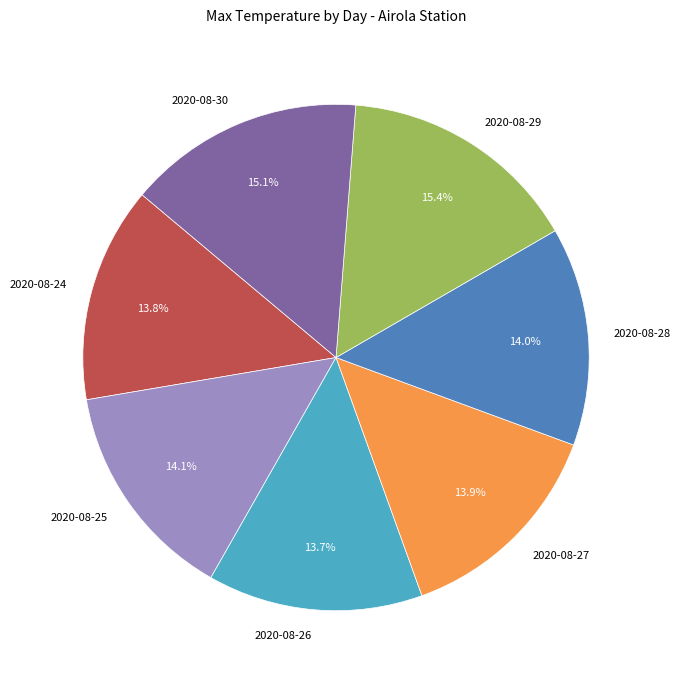

To the nearest percent, what portion does 2020-08-30 represent?

15%